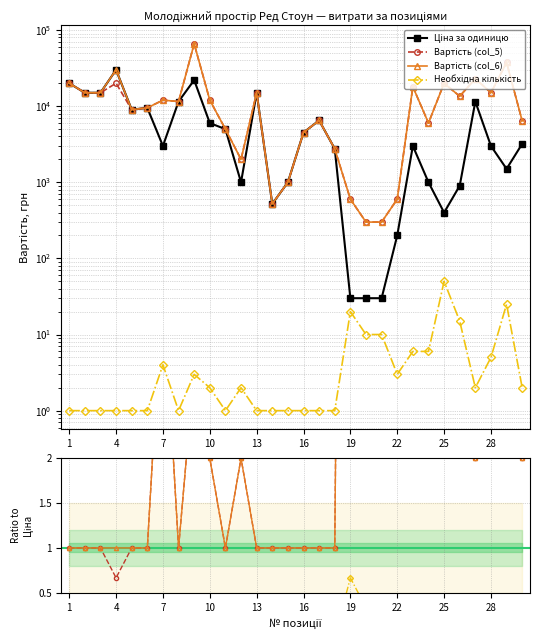

Is this an area chart (filled region under the line)?

No